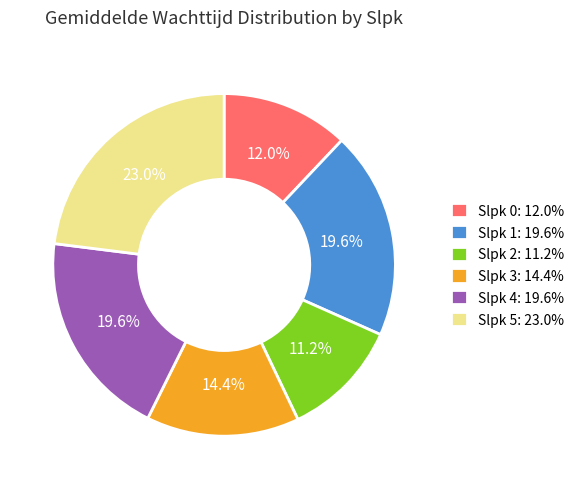

What is the smallest slice in the pie chart?

Slpk 2: 11.2%